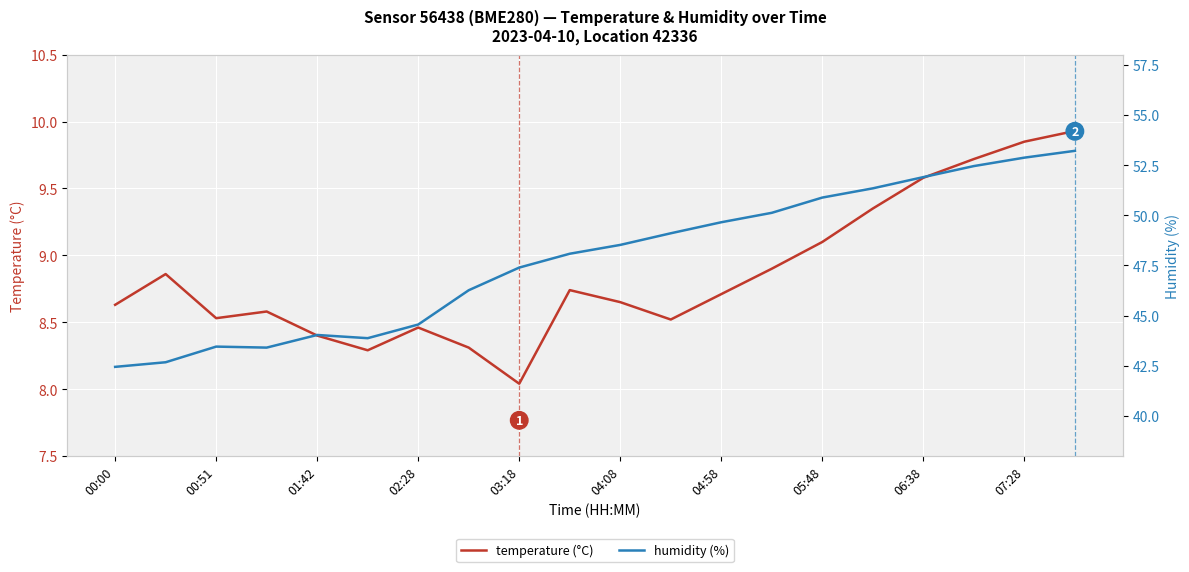

Which series has the largest total across all categories?

humidity